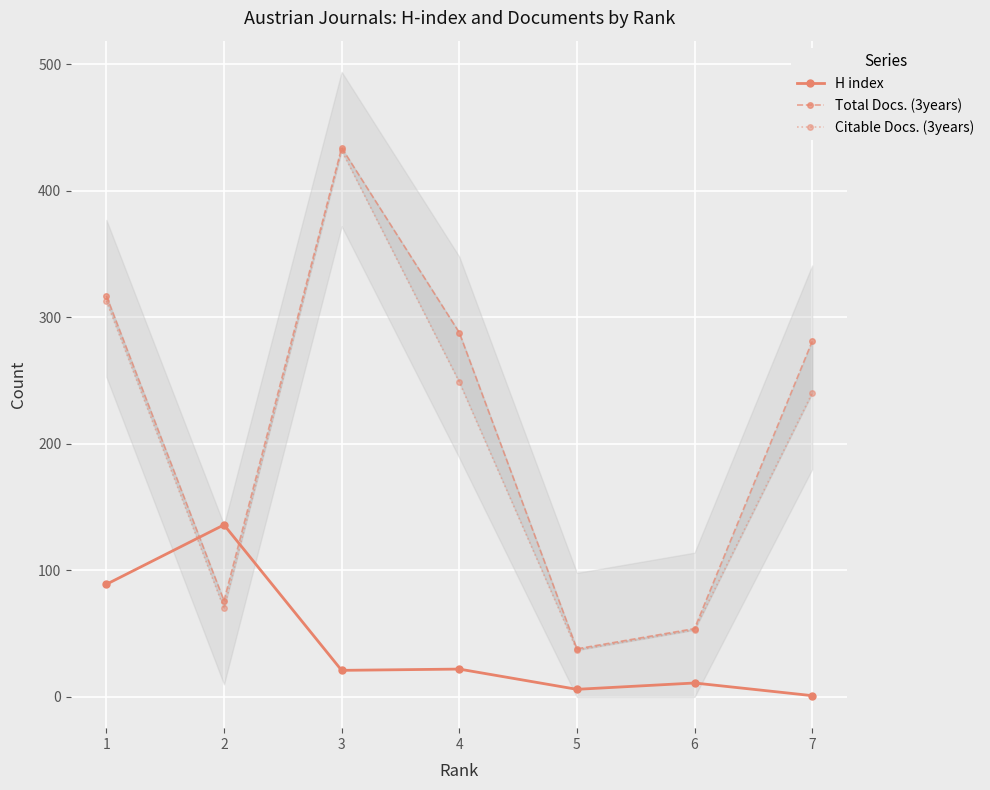

Is this an area chart (filled region under the line)?

No